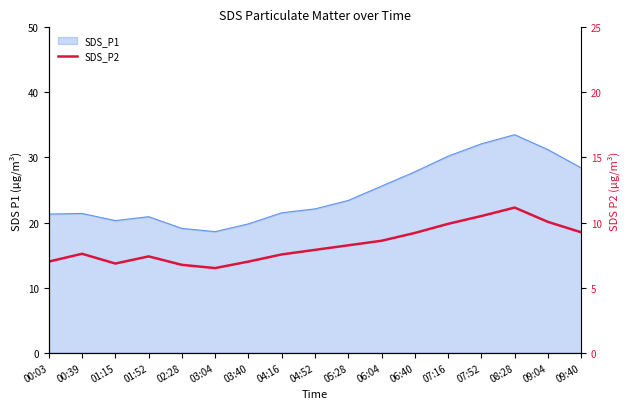

True or false: the data shows 6.1 at 06:04.

False